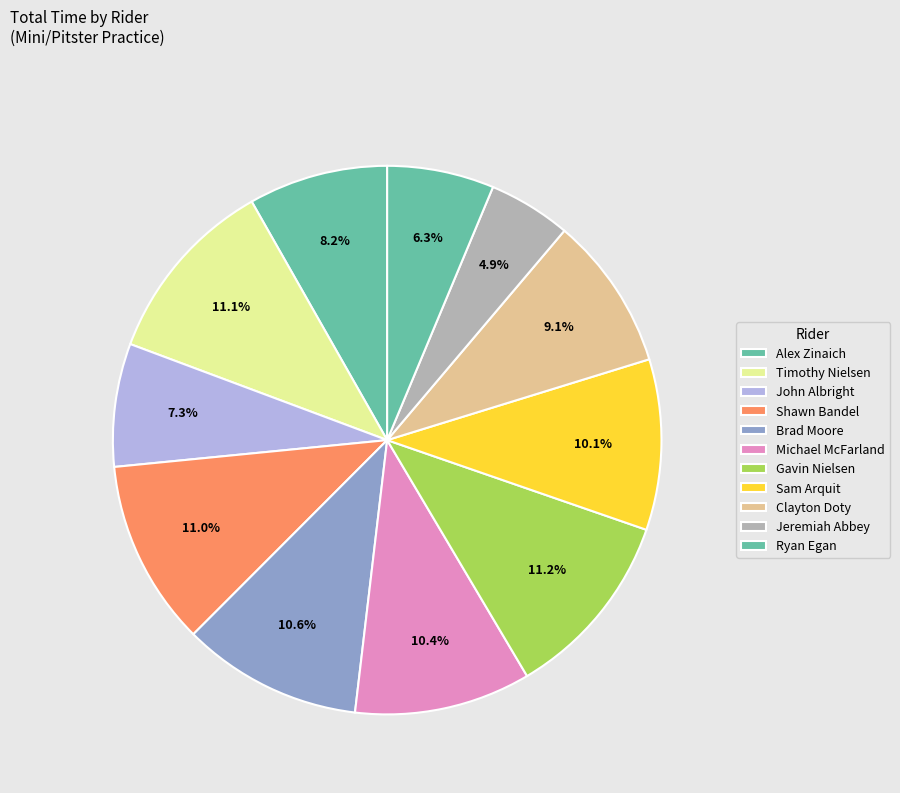

How many slices are in this pie chart?

11